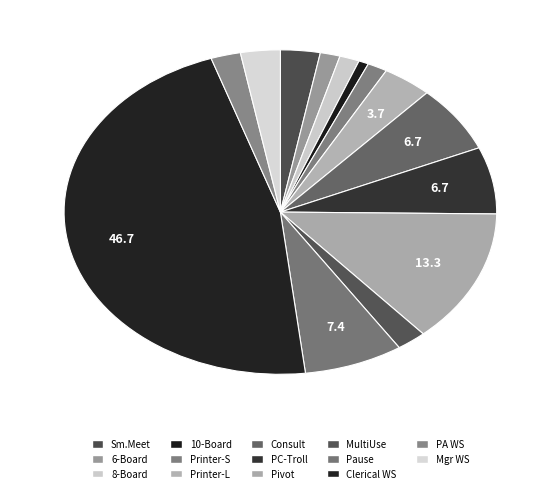

Is there a majority slice in this chart?

No